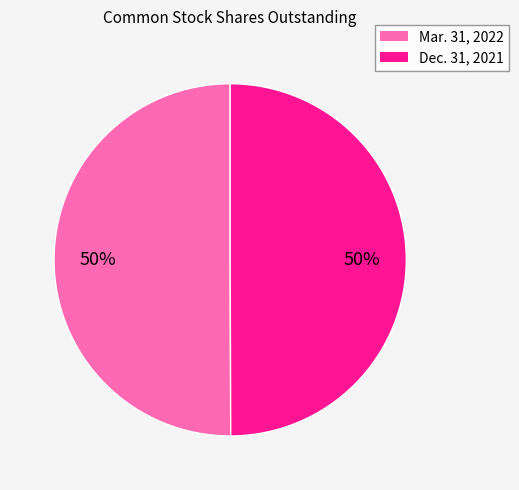

What percentage is the Dec. 31, 2021 slice, to the nearest percent?

50%